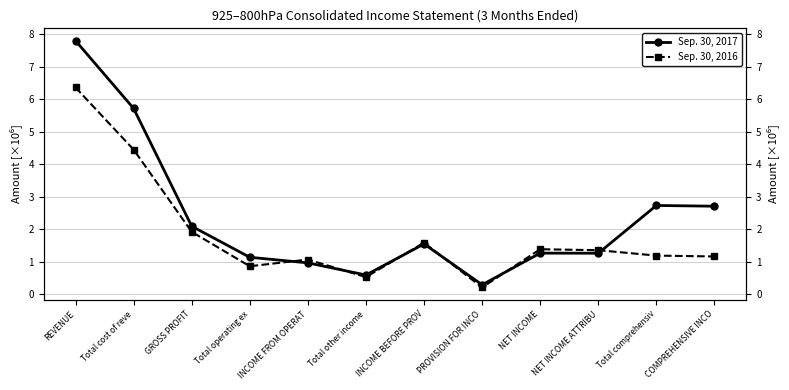

How many times do Sep. 30, 2017 and Sep. 30, 2016 cross each other?

6